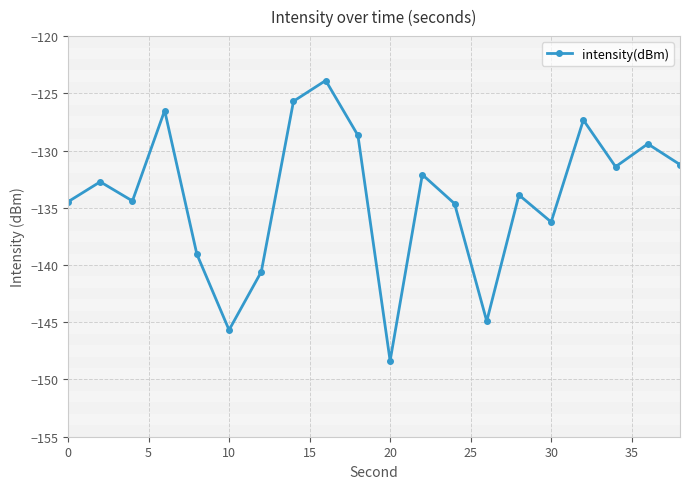

Does the chart display data point markers on the line(s)?

Yes